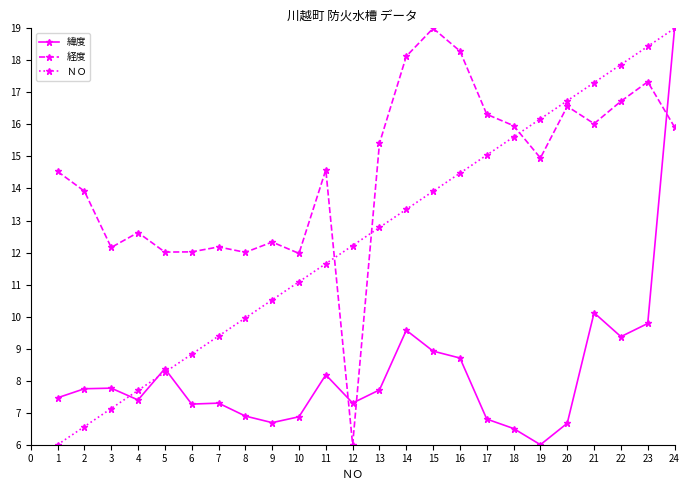

What is the spread (max minus min) of values at 5?

3.8